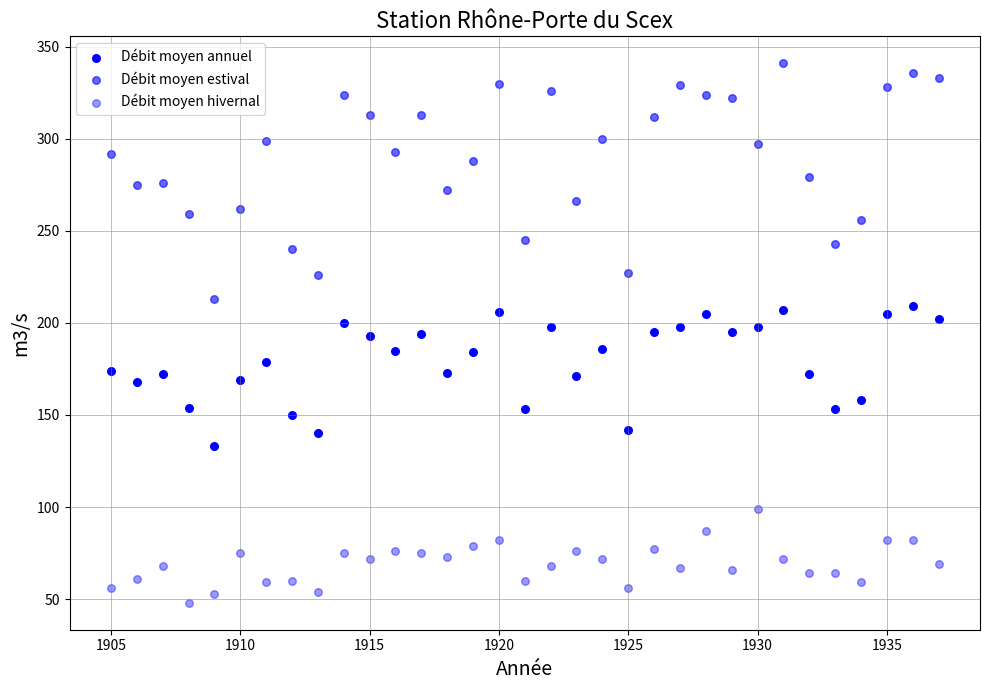

How many data points are displayed?

99